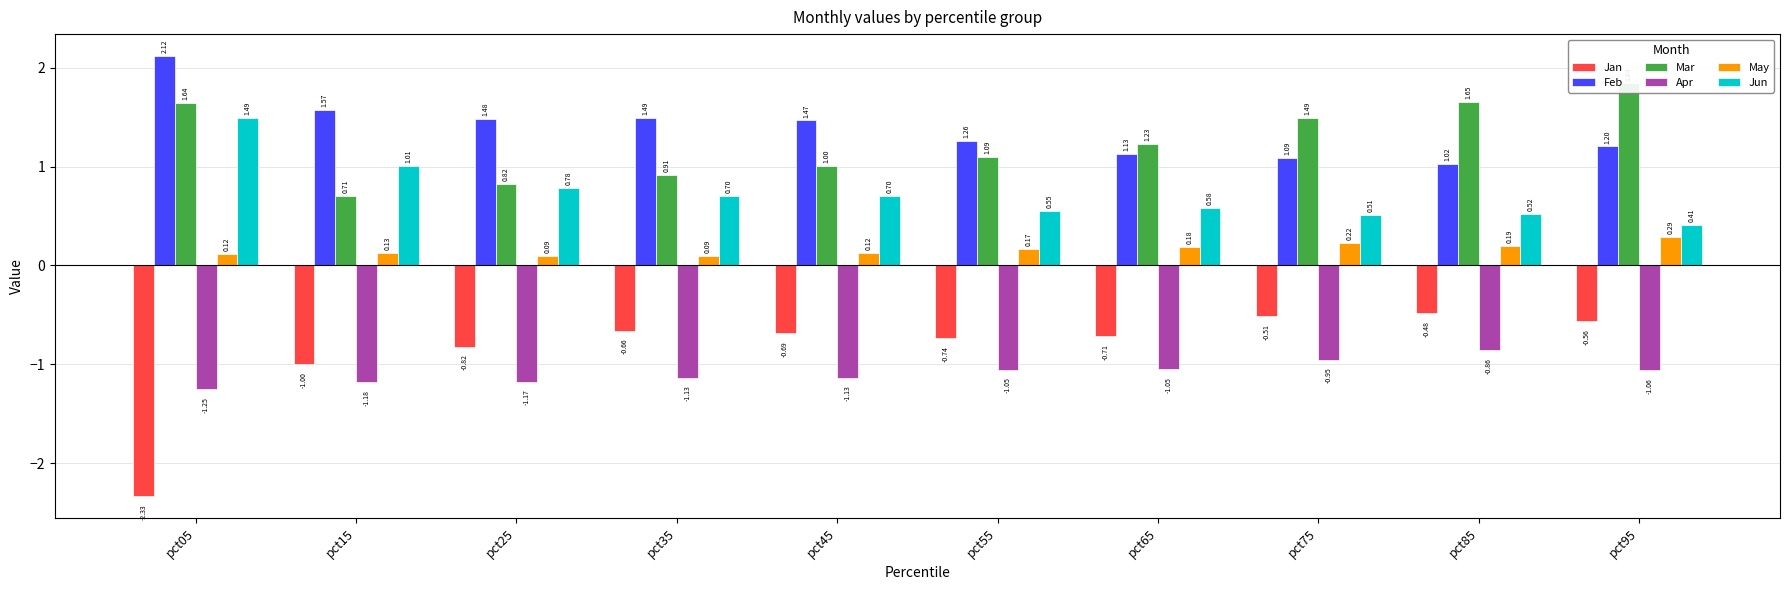

Where is Jan nearest to the value -1?

pct15